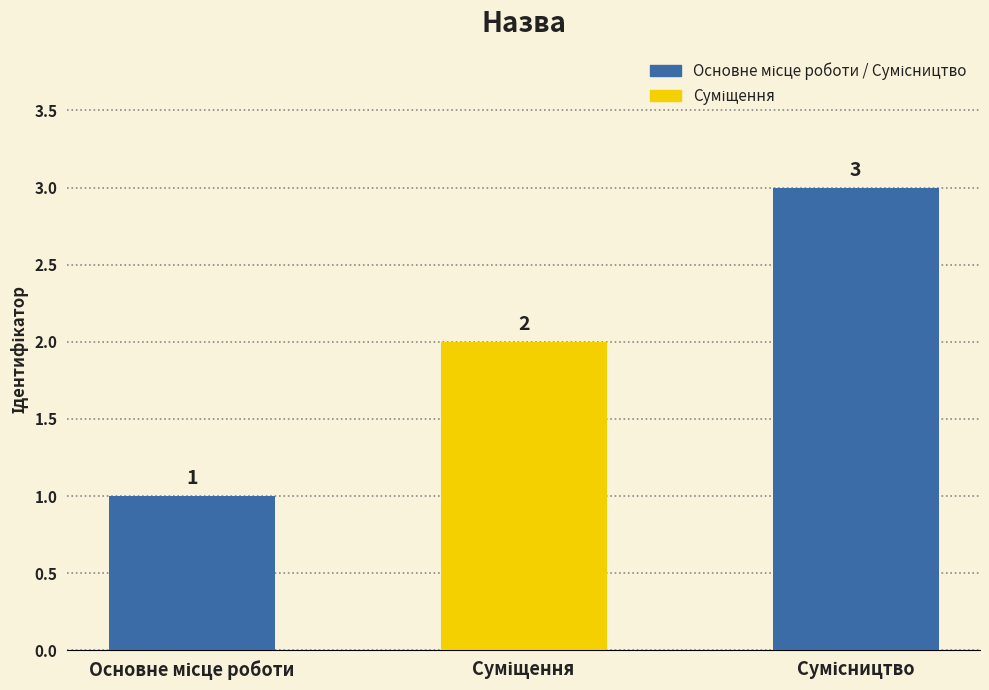

What is the maximum value shown in the chart?

3